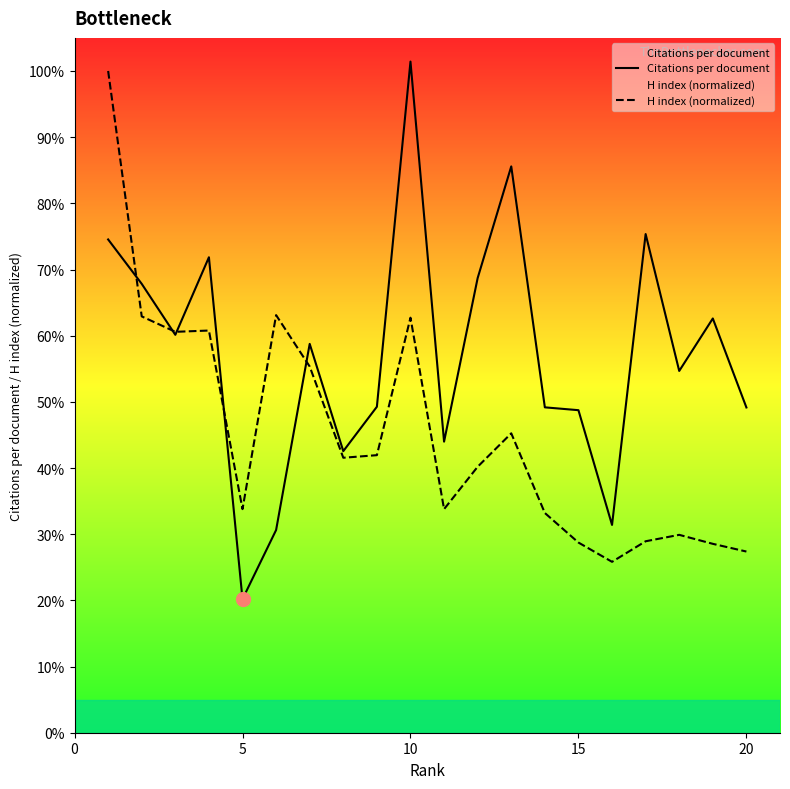

Is it true that Citations per document equals 27.2 at 10?

False